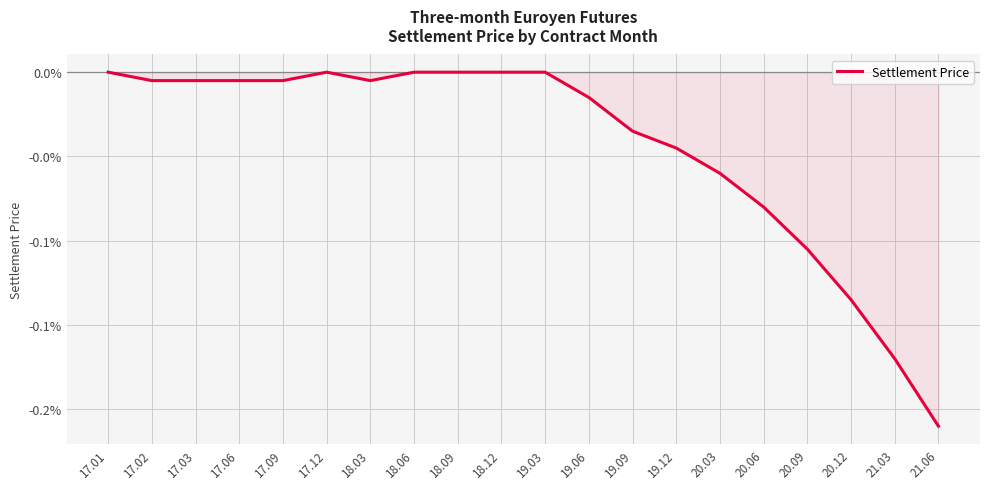

Is this an area chart (filled region under the line)?

No